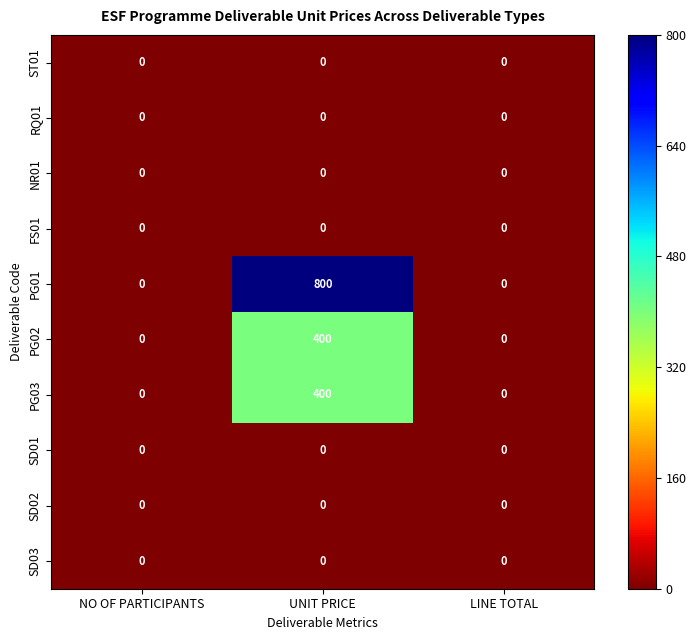

At which category is the sum across all series the highest?

UNIT PRICE